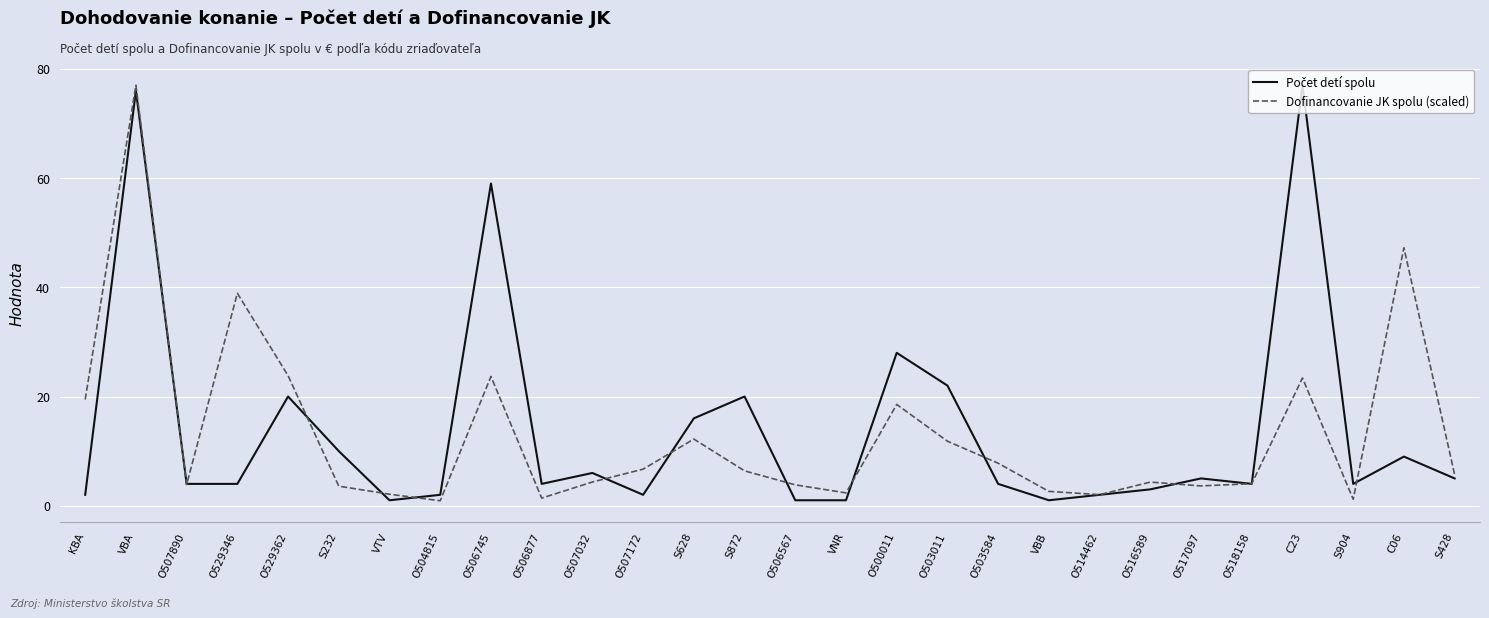

At how many categories does at least one series exceed 54?

3